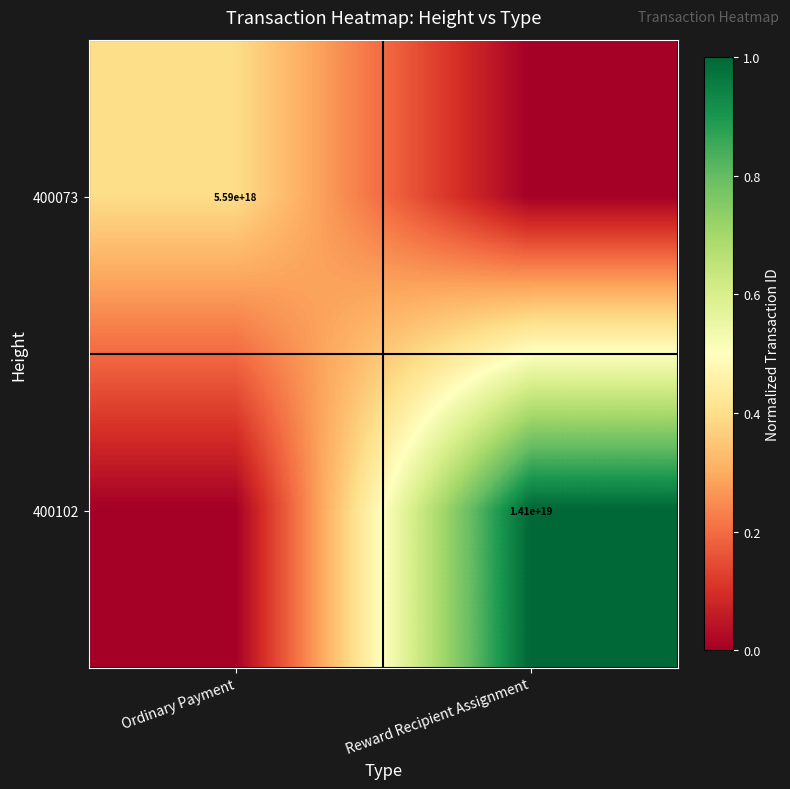

Is the value of 400073 at Ordinary Payment greater than the value of 400102 at Reward Recipient Assignment?

No